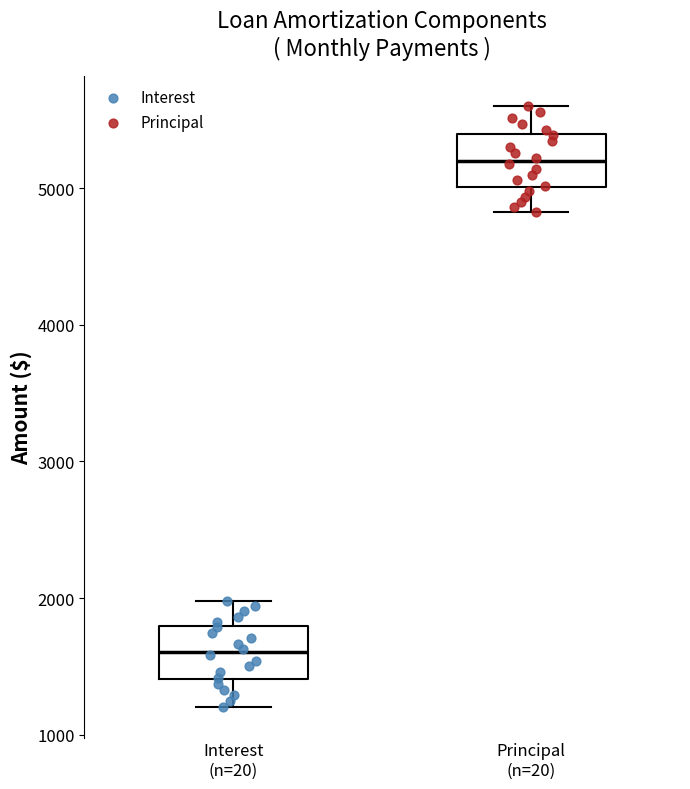

Reading left to right, read every box against the y-axis: the position of its median line, the range the box covers, and the ends of its whiskers. The values are not printed on the chart, so give them approximately, as read against the axis.

Interest (n=20): median 1600, box 1400 to 1800, whiskers 1200 to 2000
Principal (n=20): median 5200, box 5000 to 5400, whiskers 4800 to 5600